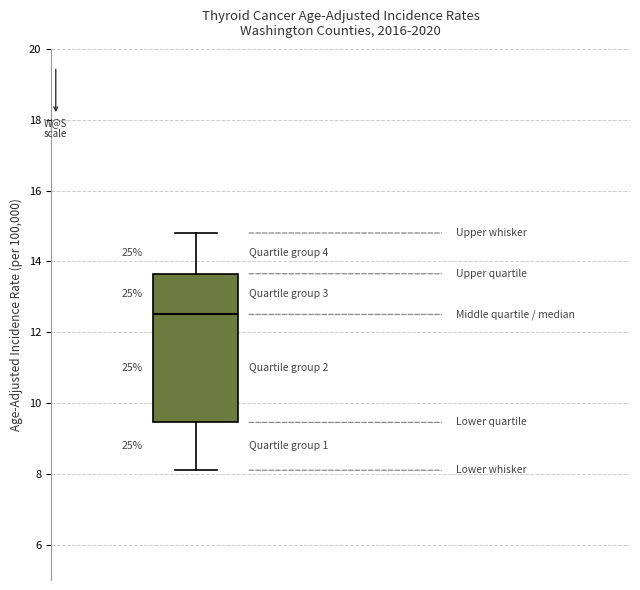

Read this box plot against the y-axis: the position of the median line, the range covered by the box, and the ends of both whiskers. The values are not printed on the chart, so give them approximately, as read against the axis.

median 12.6, box 9.4 to 13.6, whiskers 8.2 to 14.8